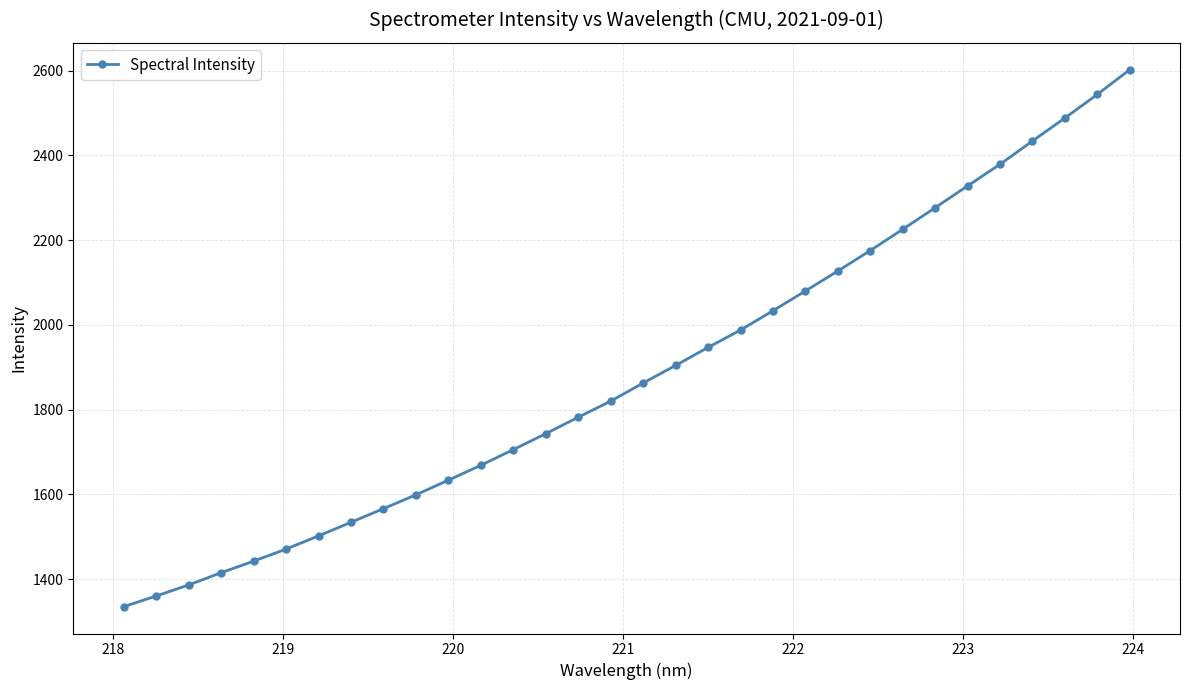

What is the value of the 26th point from the left?

2276.6